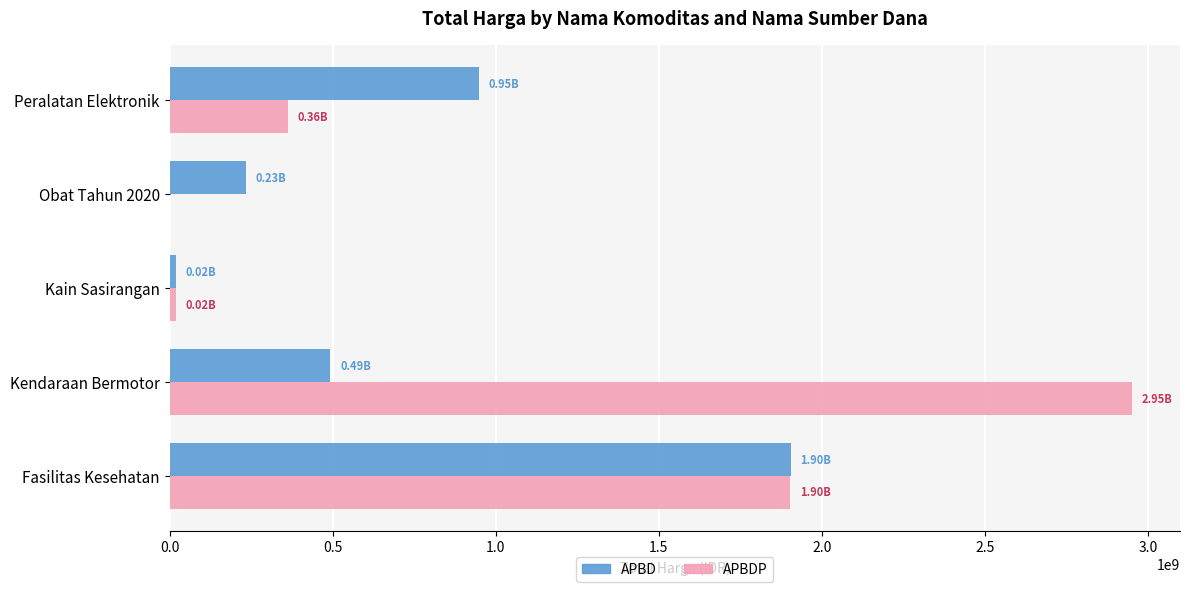

What is the total value across all series at Fasilitas Kesehatan?

3807483955